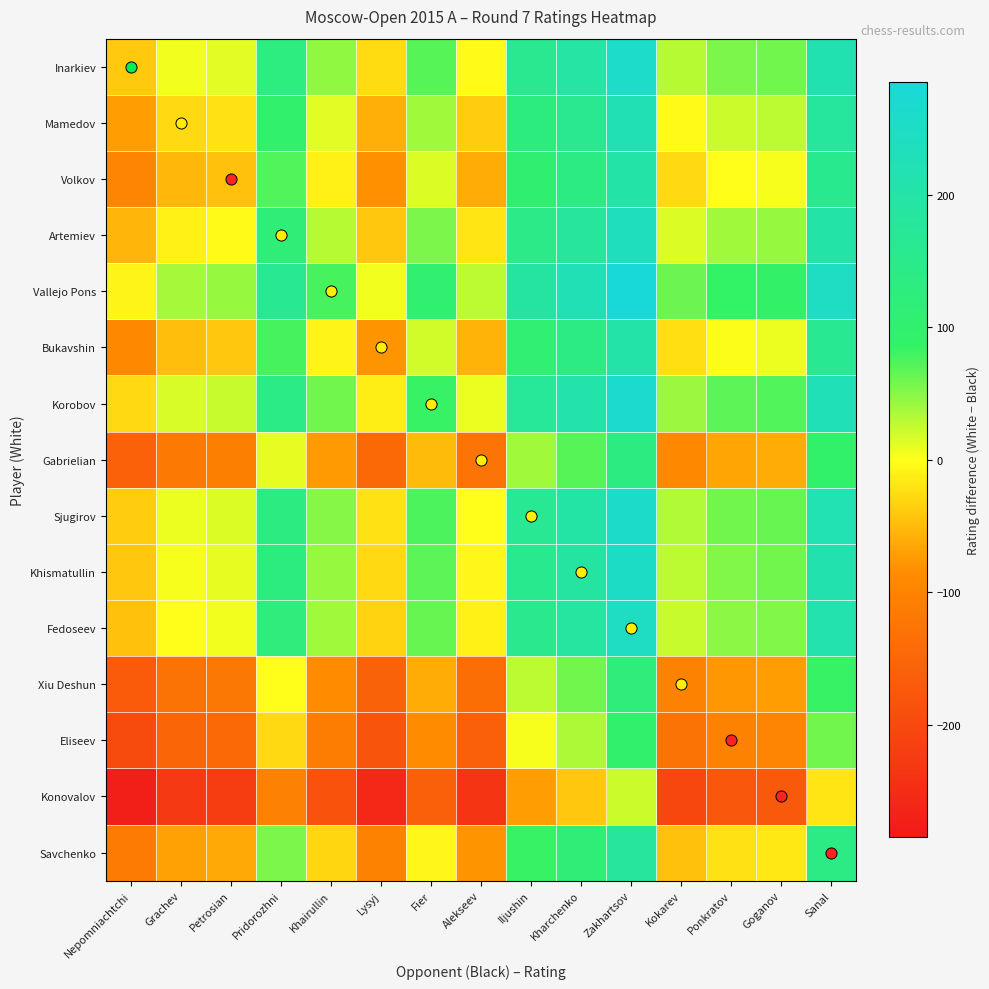

What is the difference between the highest and lowest values at Petrosian?

264